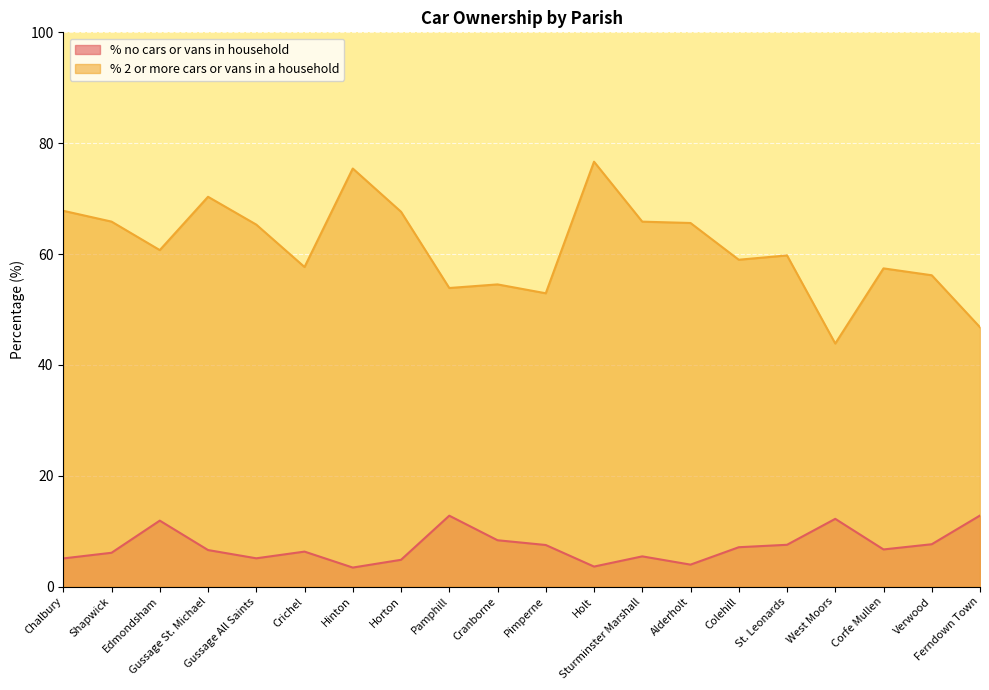

What position from the left is West Moors?

17